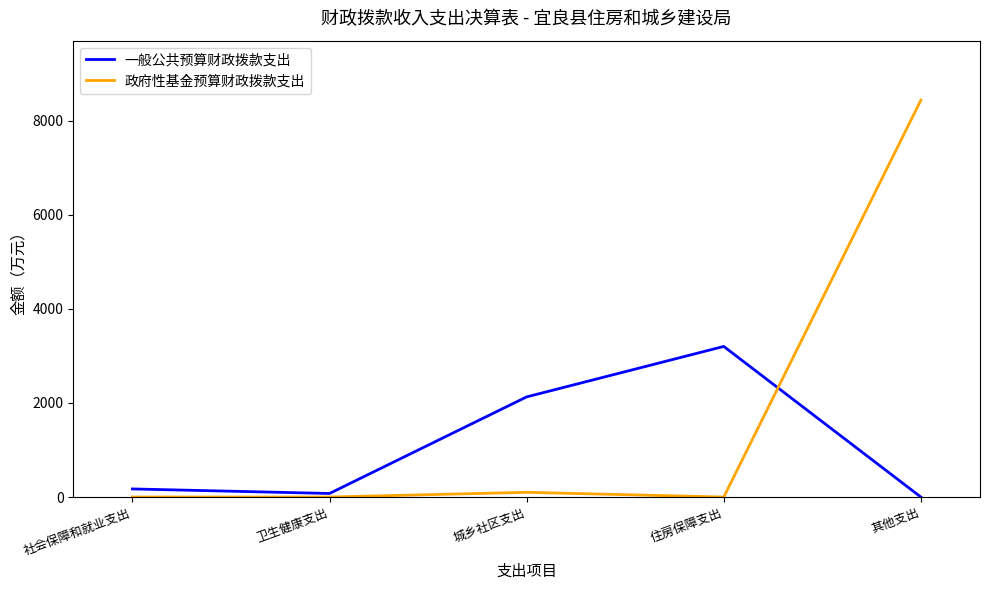

What are all the series names shown in the legend?

一般公共预算财政拨款支出, 政府性基金预算财政拨款支出